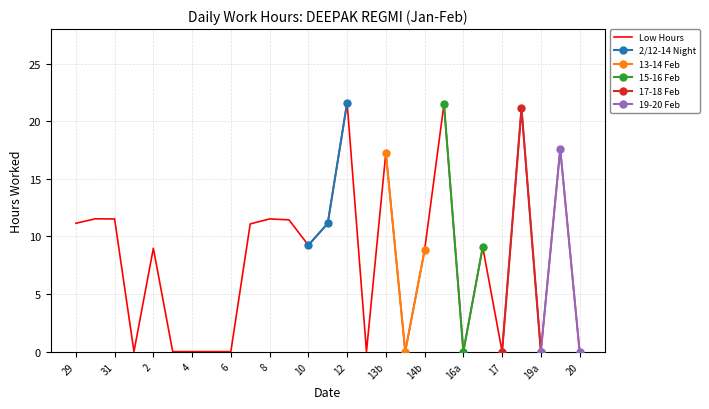

Is it true that Low Hours equals 0.0 at 6?

True